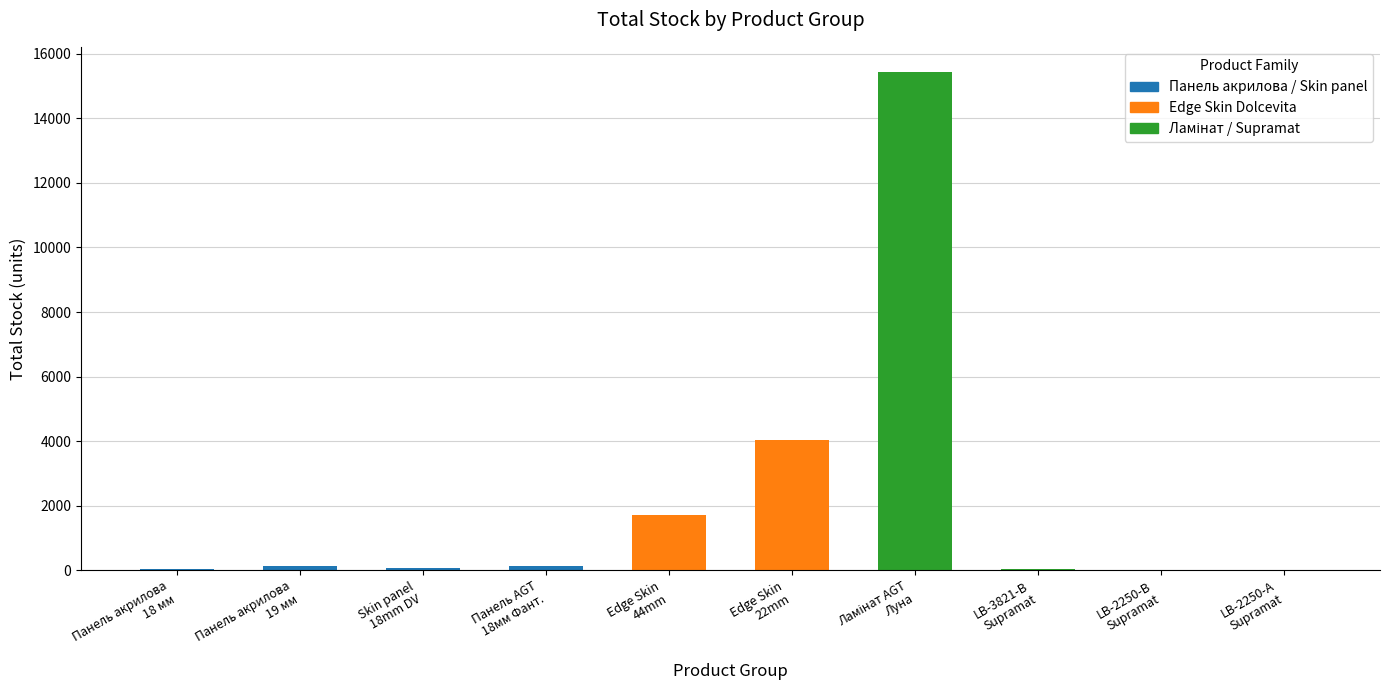

What is the sum of all values?

21612